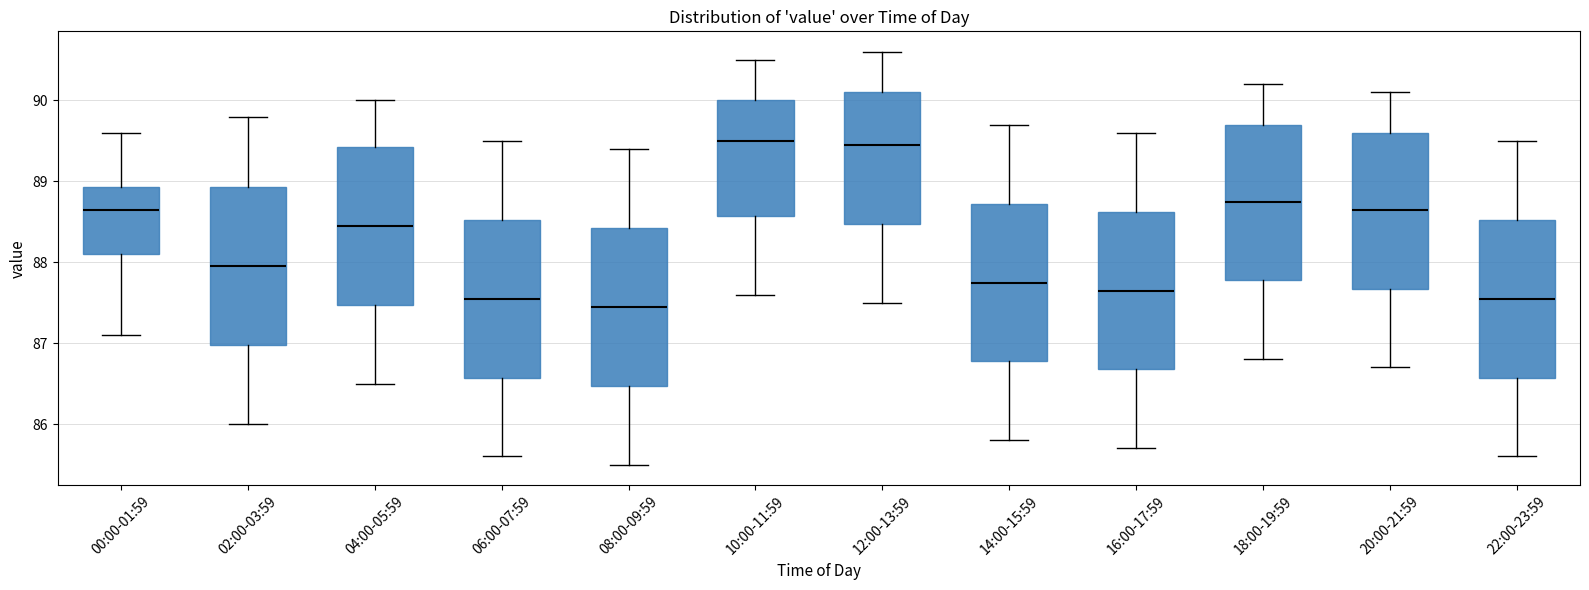

Reading left to right, transcribe this box plot: for each box, give where its median line is, the range the box spans, and where its two whiskers end, as read against the y-axis. The values are not printed on the chart, so give them approximately, as read against the axis.

00:00-01:59: median 88.7, box 88.1 to 88.9, whiskers 87.1 to 89.6
02:00-03:59: median 88.0, box 87.0 to 88.9, whiskers 86.0 to 89.8
04:00-05:59: median 88.5, box 87.5 to 89.4, whiskers 86.5 to 90.0
06:00-07:59: median 87.6, box 86.6 to 88.5, whiskers 85.6 to 89.5
08:00-09:59: median 87.5, box 86.5 to 88.4, whiskers 85.5 to 89.4
10:00-11:59: median 89.5, box 88.6 to 90.0, whiskers 87.6 to 90.5
12:00-13:59: median 89.5, box 88.5 to 90.1, whiskers 87.5 to 90.6
14:00-15:59: median 87.8, box 86.8 to 88.7, whiskers 85.8 to 89.7
16:00-17:59: median 87.7, box 86.7 to 88.6, whiskers 85.7 to 89.6
18:00-19:59: median 88.8, box 87.8 to 89.7, whiskers 86.8 to 90.2
20:00-21:59: median 88.7, box 87.7 to 89.6, whiskers 86.7 to 90.1
22:00-23:59: median 87.6, box 86.6 to 88.5, whiskers 85.6 to 89.5